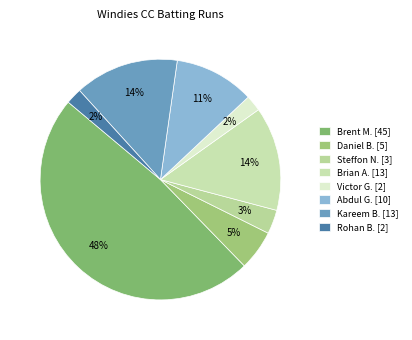

Count the number of slices in the pie.

8